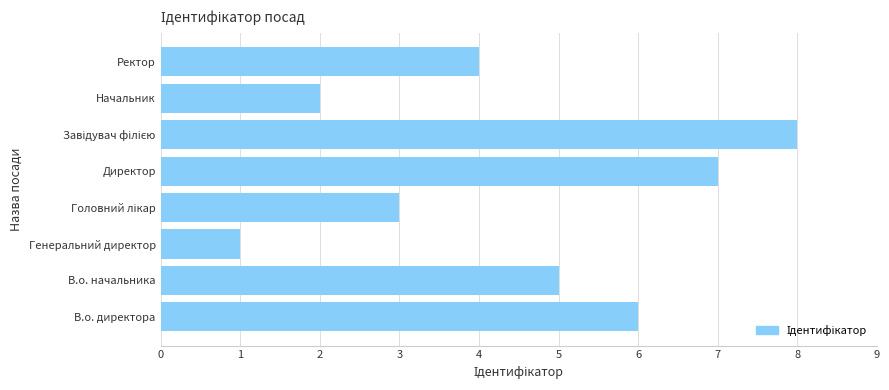

Reading bottom to top, extract all data points from this chart.

6	5	1	3	7	8	2	4